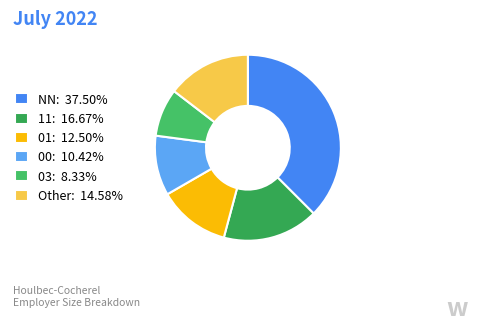

Count the number of slices in the pie.

6